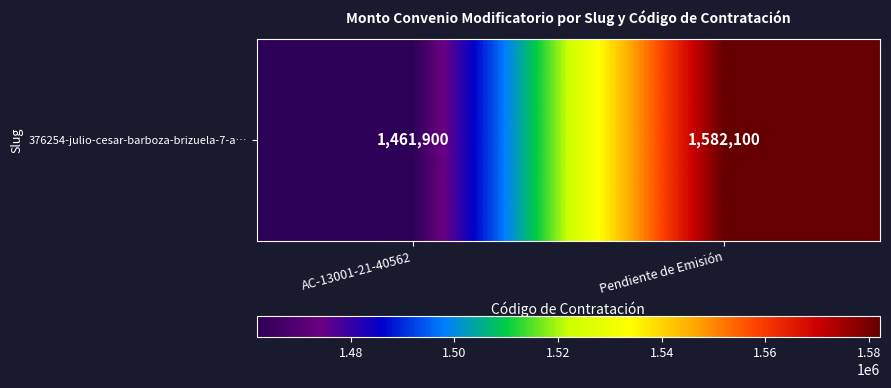

What is the change in value from AC-13001-21-40562 to Pendiente de Emisión?

+120200